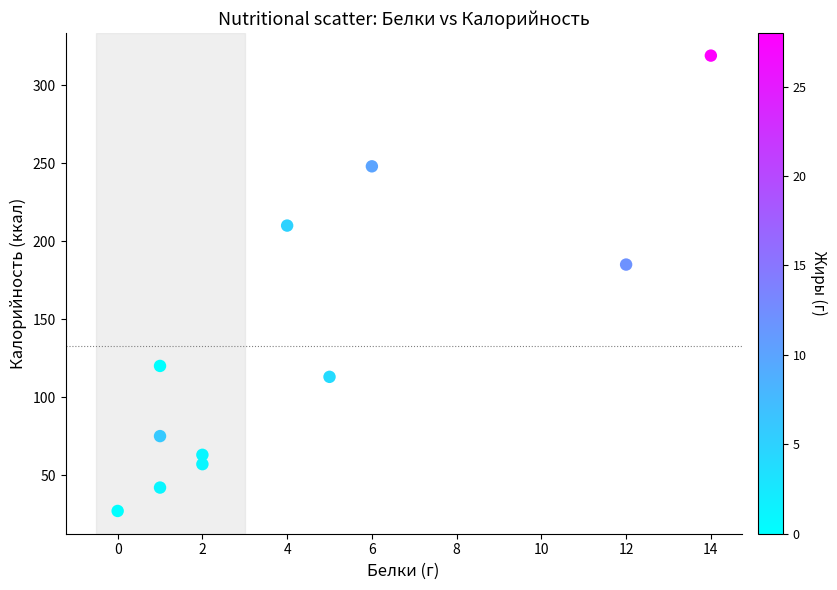

What is the average Y value?

133